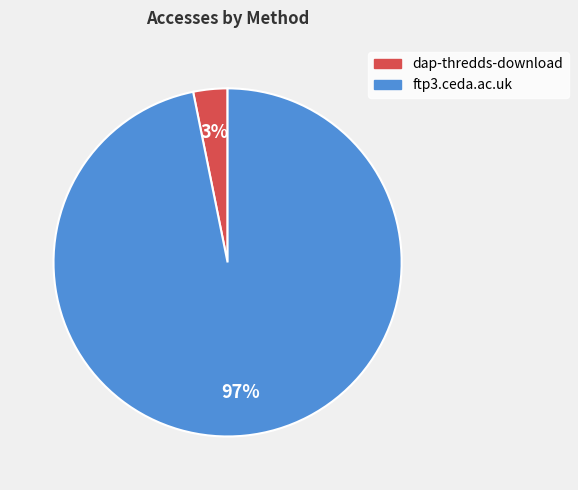

To the nearest percent, what portion does ftp3.ceda.ac.uk represent?

97%